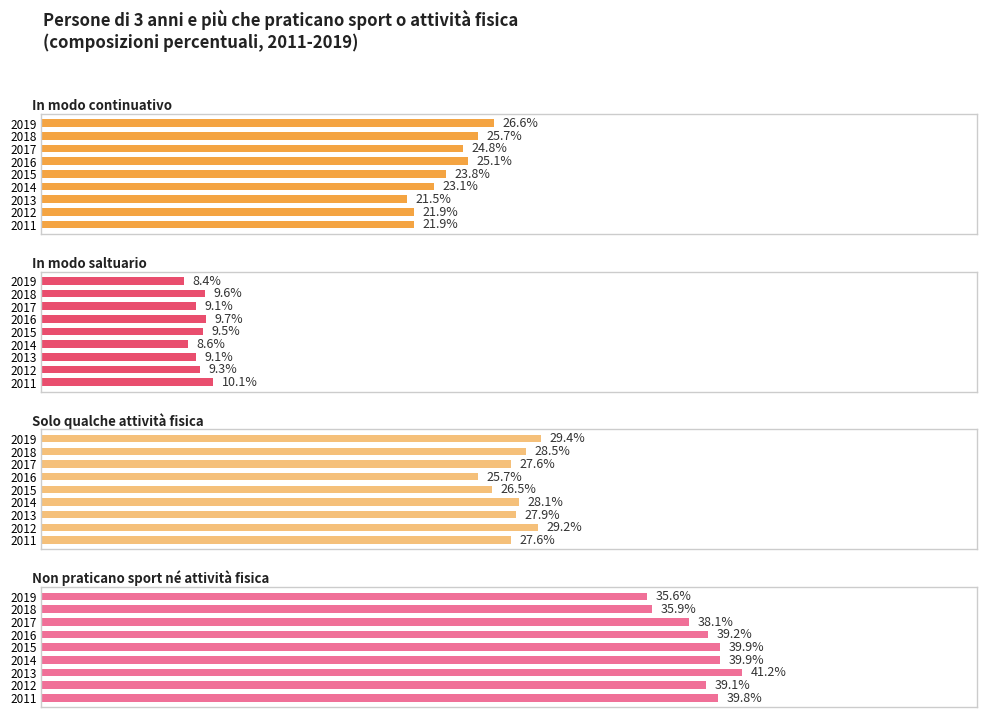

Where does the In modo continuativo series first go above 23?

2014